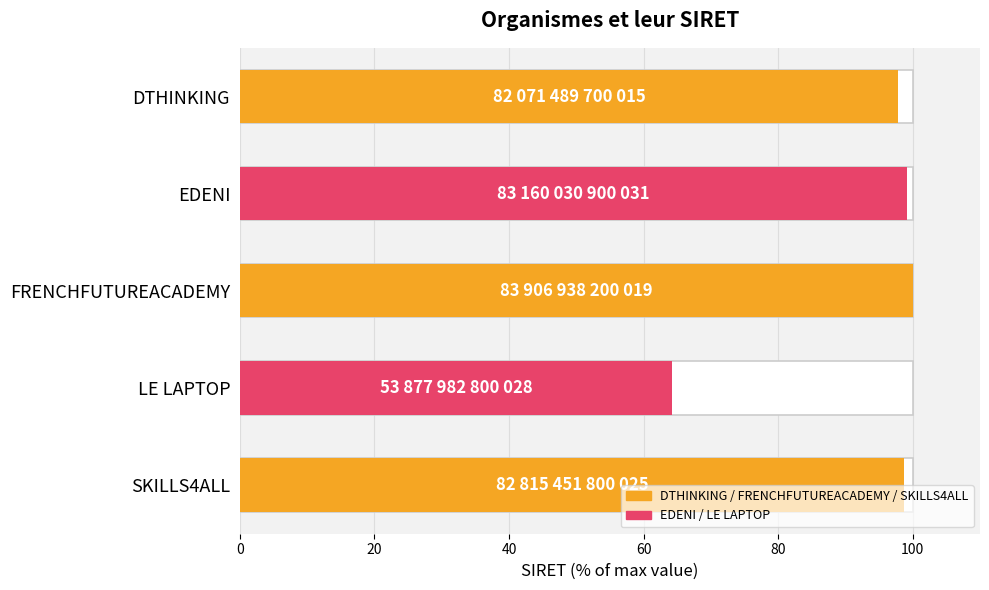

What is the difference between the second highest and second lowest values?

1.3